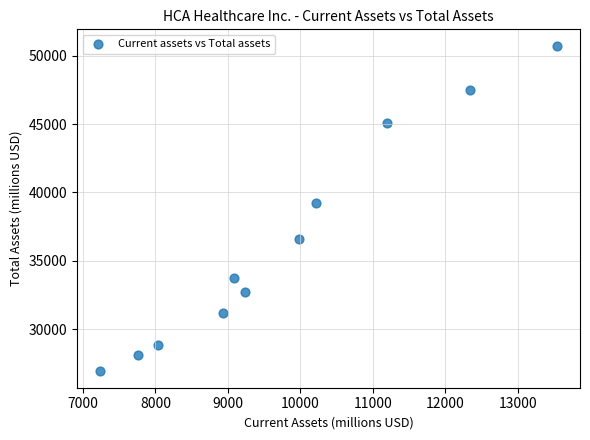

What Y value in the scatter plot is closest to 38820?

39207